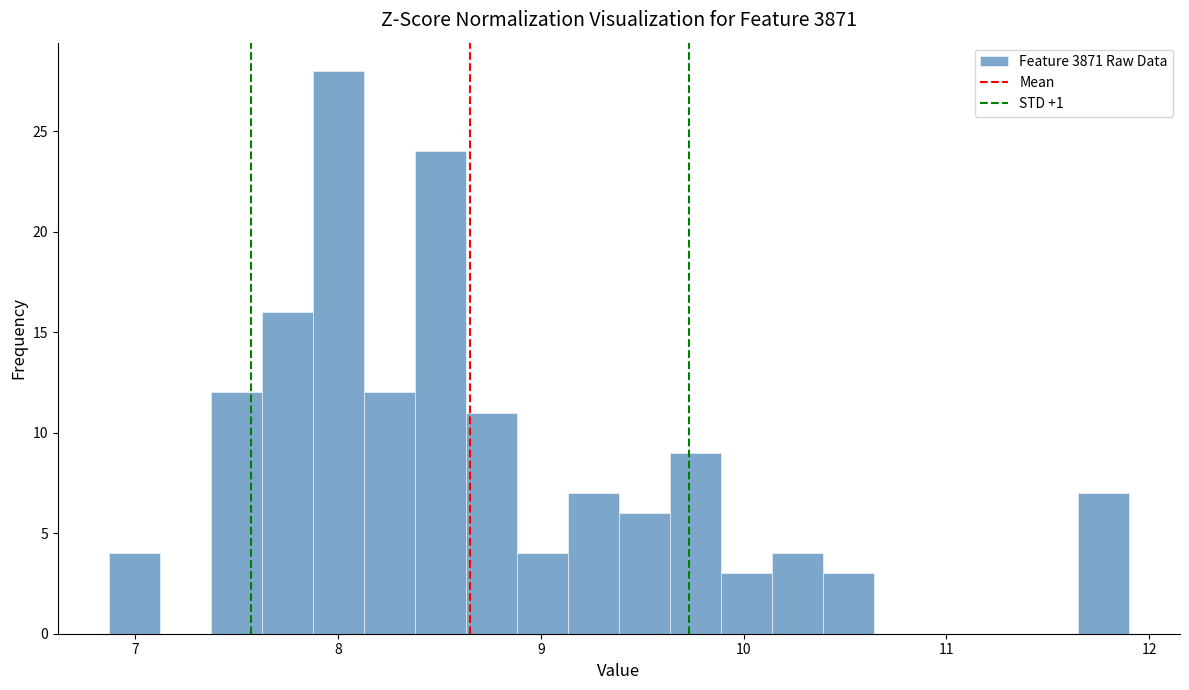

Read against the x-axis, roughly where is the centre of the tallest bar?

8.0